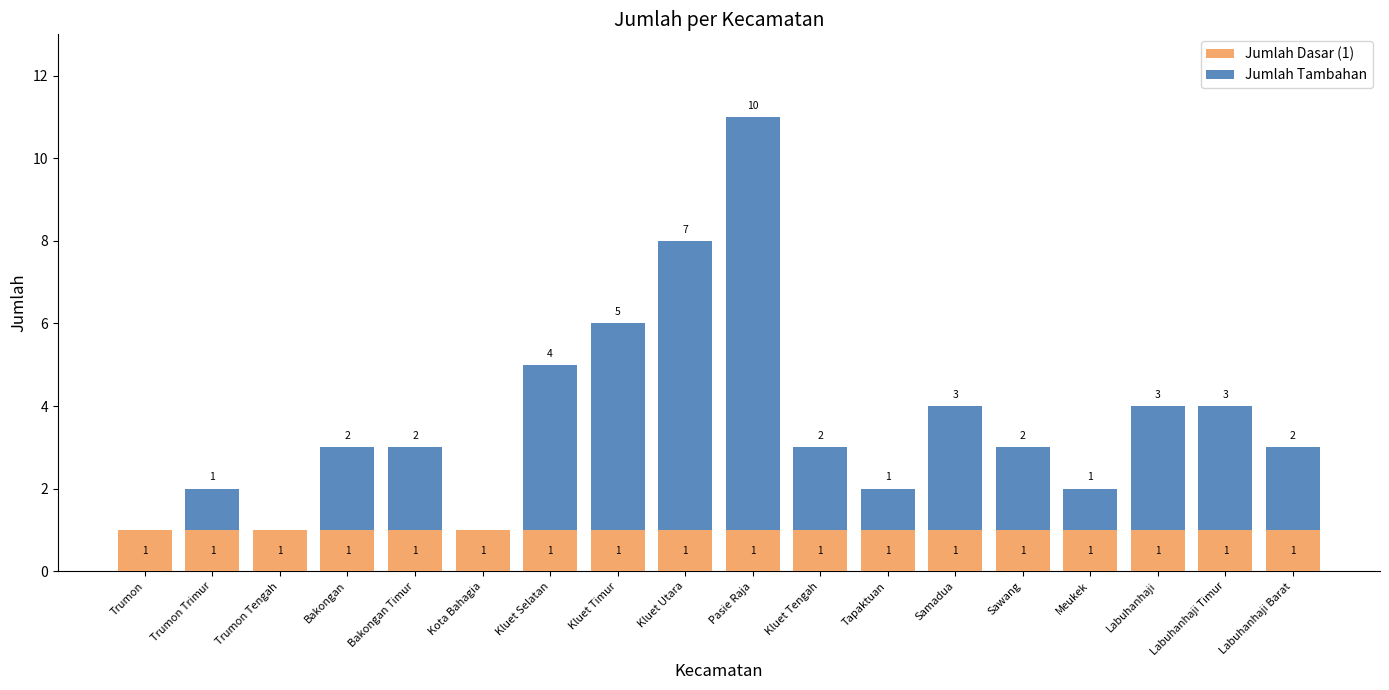

The value of Jumlah Dasar (1) at Pasie Raja is 2. True or false?

False